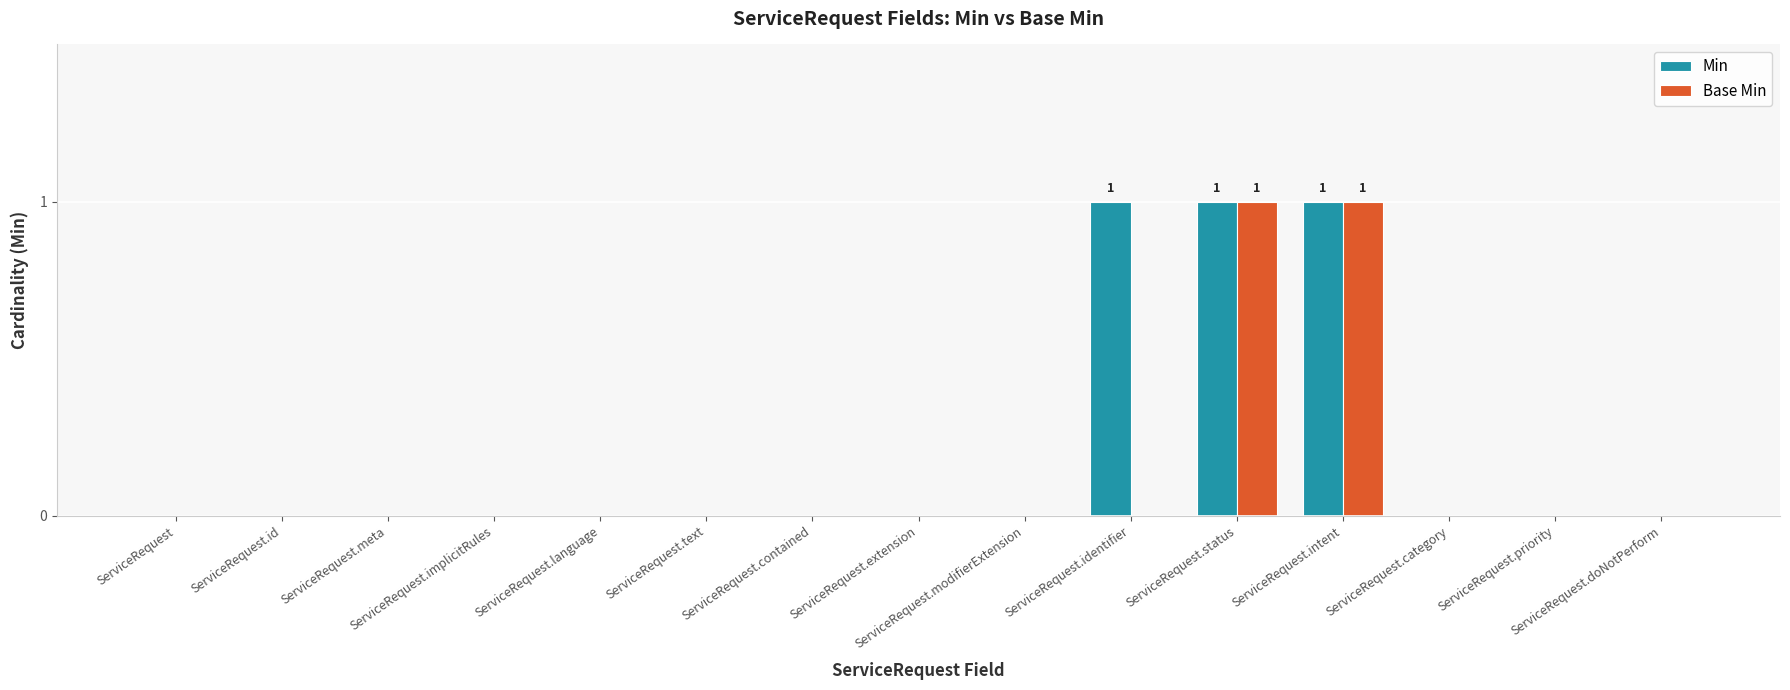

What is the sum of all Min values?

3